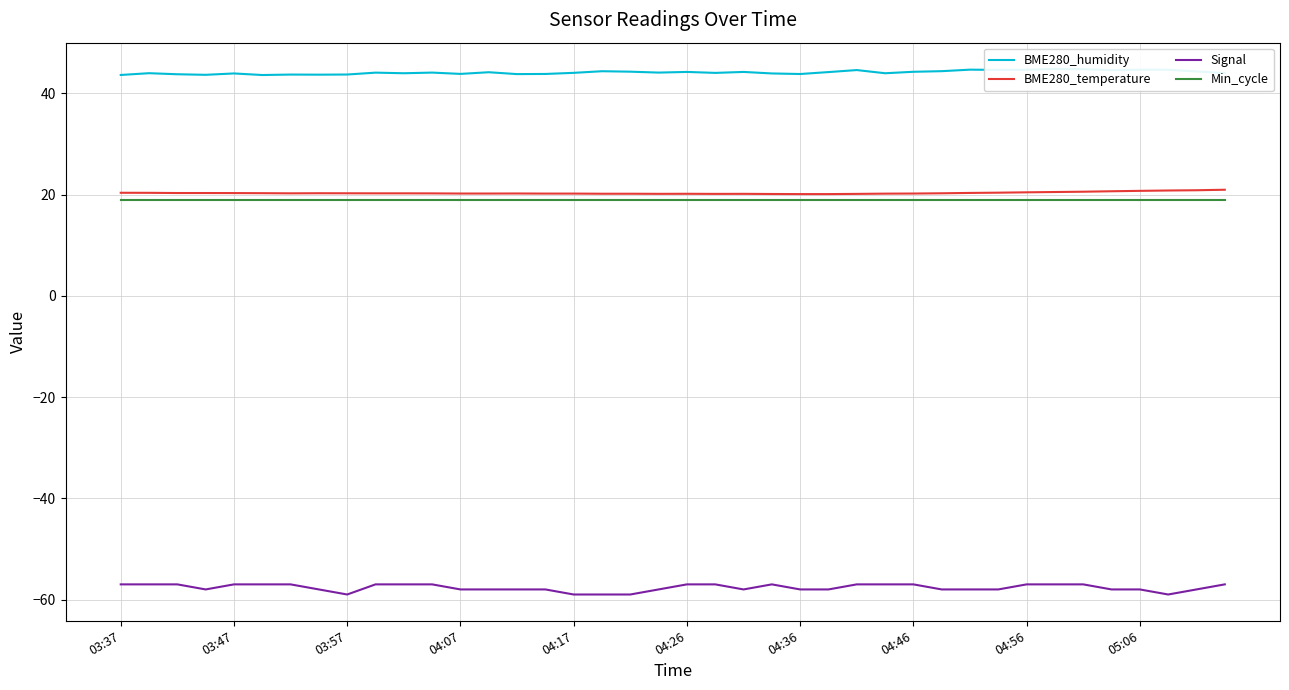

True or false: Signal has a value of -59.0 at 03:57.

True